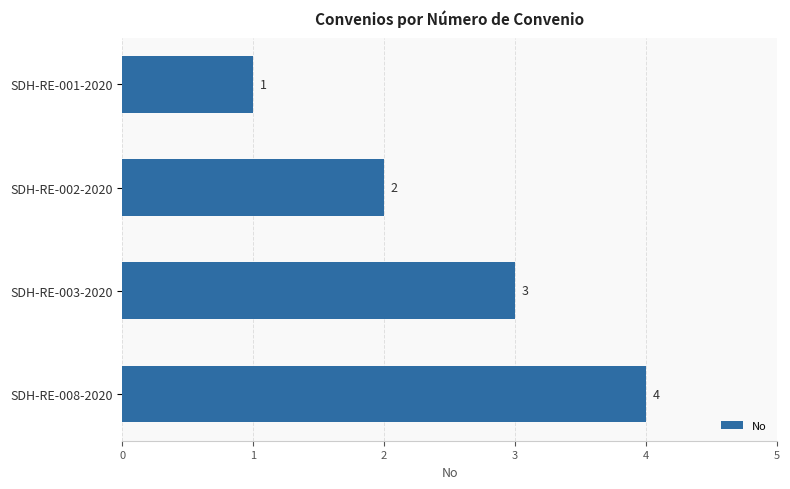

What is the greatest value displayed?

4